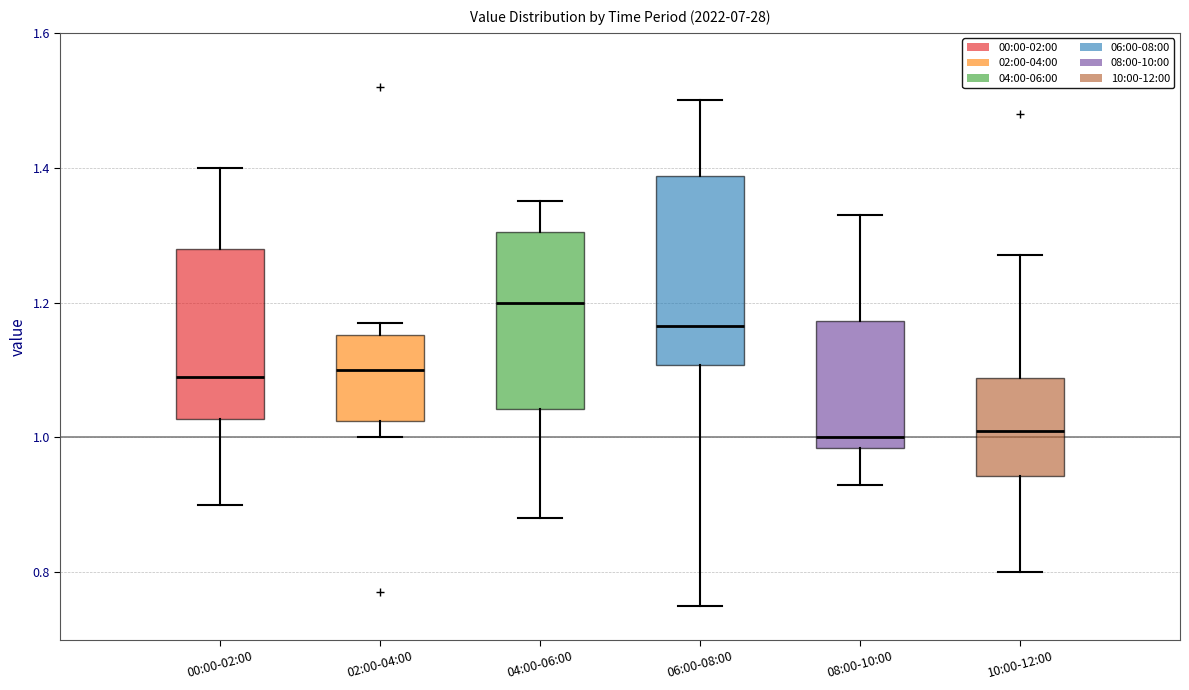

Reading left to right, read every box against the y-axis: the position of its median line, the range the box covers, and the ends of its whiskers. The values are not printed on the chart, so give them approximately, as read against the axis.

00:00-02:00: median 1.10, box 1.02 to 1.28, whiskers 0.90 to 1.40
02:00-04:00: median 1.10, box 1.02 to 1.16, whiskers 1.00 to 1.18
04:00-06:00: median 1.20, box 1.04 to 1.30, whiskers 0.88 to 1.36
06:00-08:00: median 1.16, box 1.10 to 1.38, whiskers 0.76 to 1.50
08:00-10:00: median 1.00, box 0.98 to 1.18, whiskers 0.94 to 1.34
10:00-12:00: median 1.02, box 0.94 to 1.08, whiskers 0.80 to 1.28